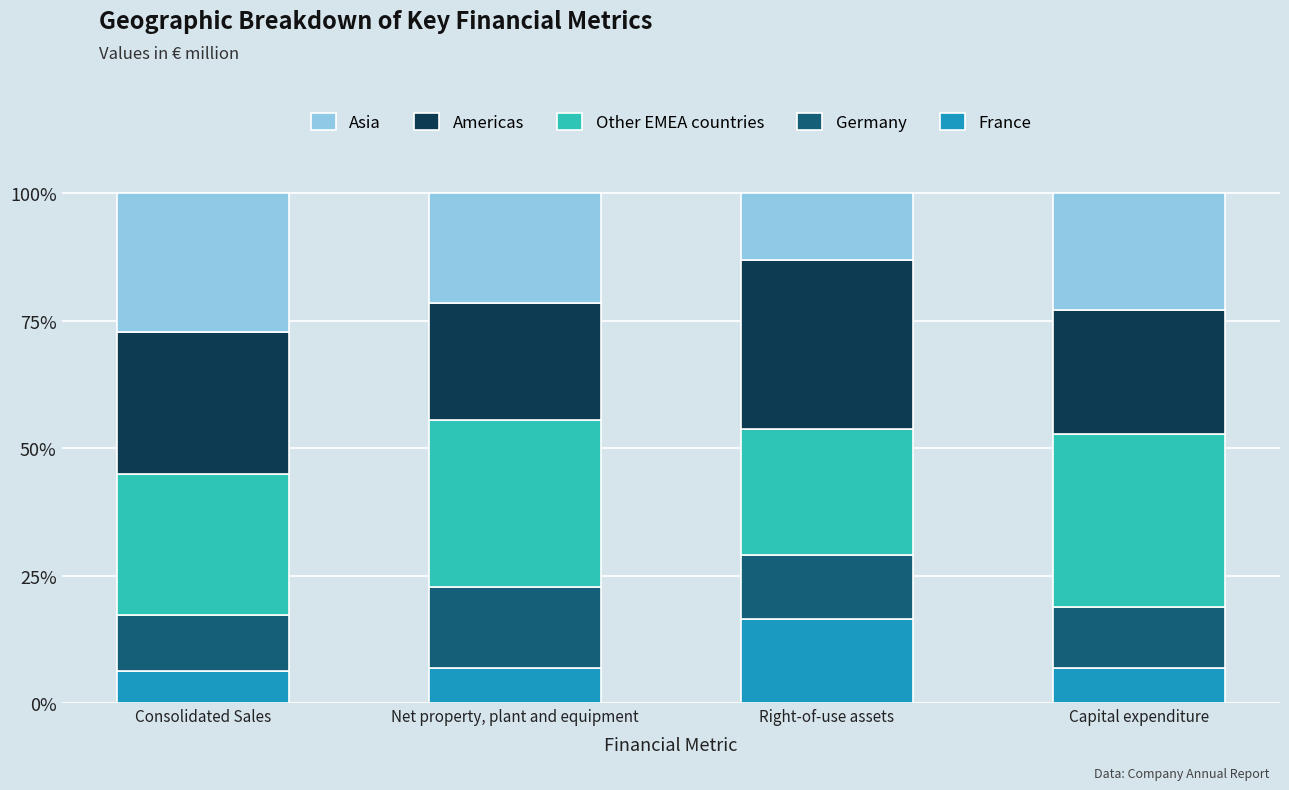

Which series has the largest range (max minus min)?

Asia